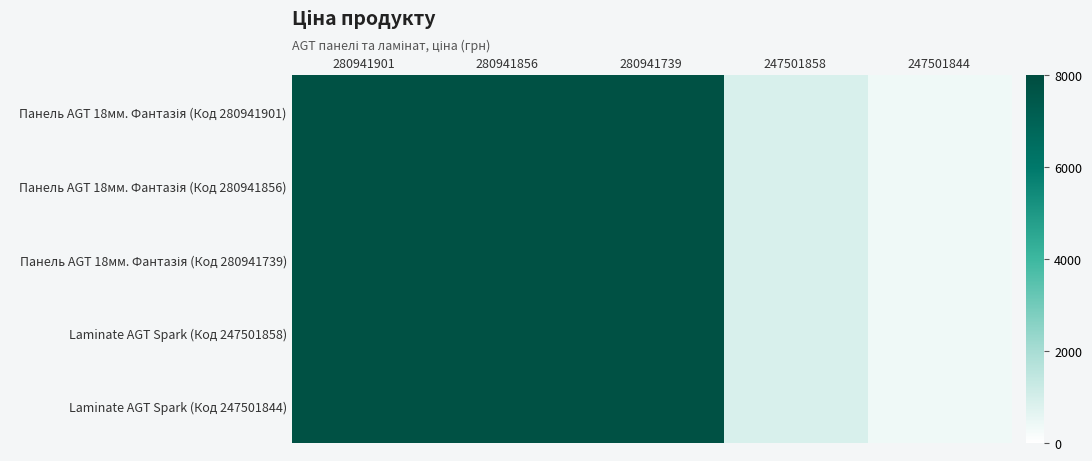

What is the smallest value displayed?

371.3